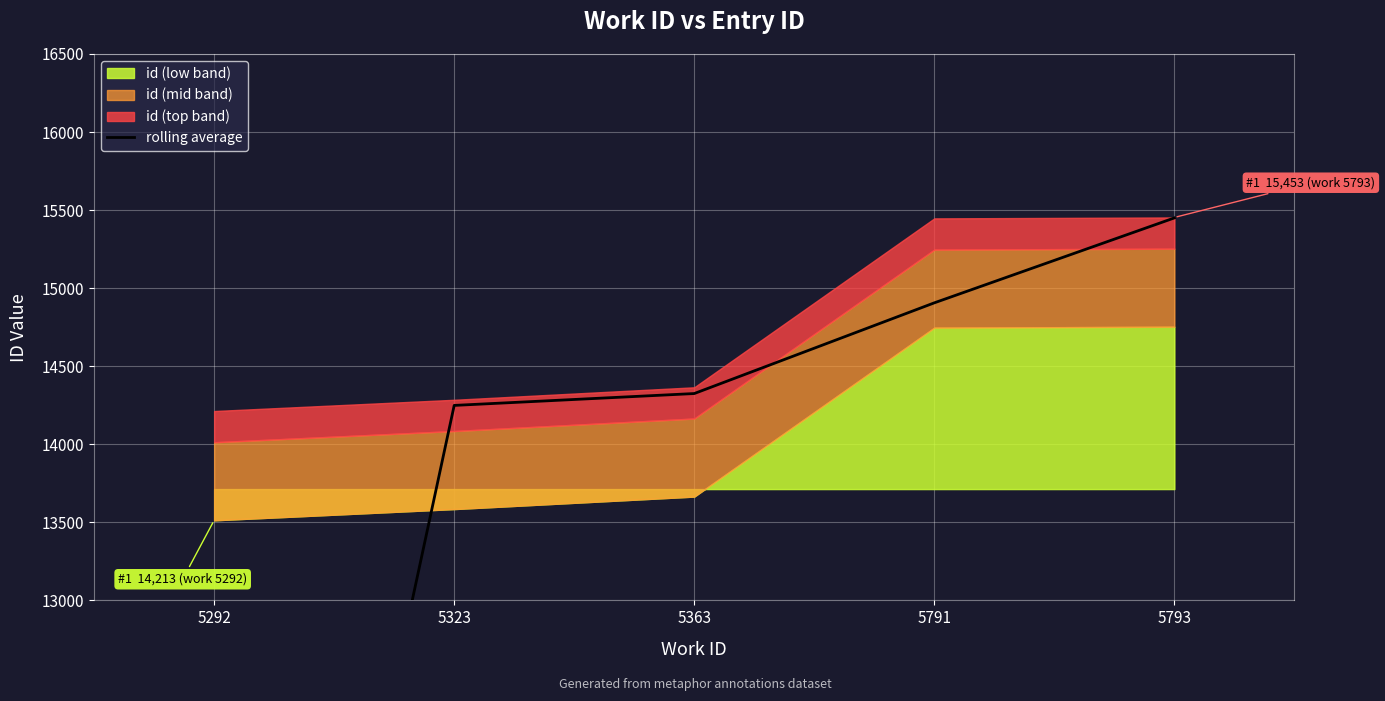

What is the average value?

13207.3